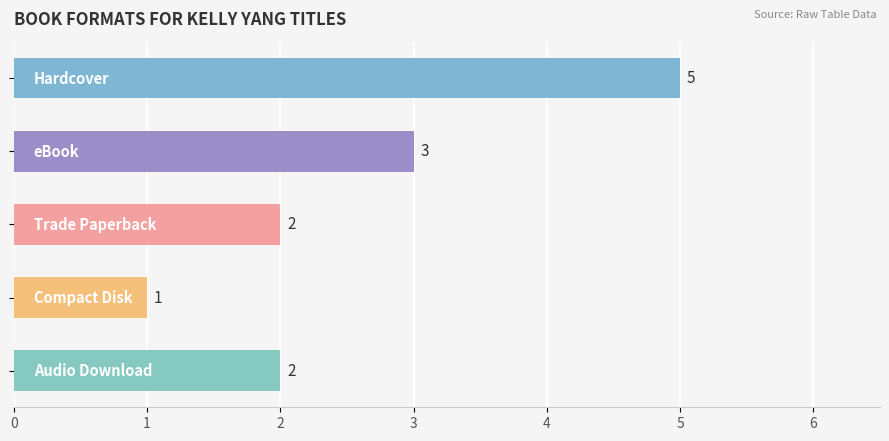

What is the value of the 2nd bar from the top?

3